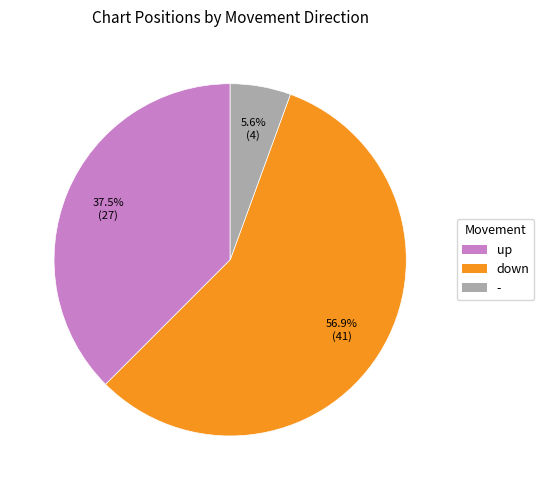

Which category has the biggest portion of the pie?

down